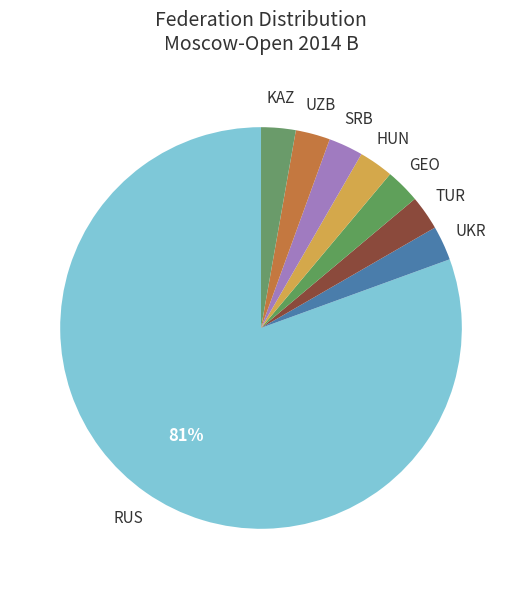

How many segments does this pie chart have?

8